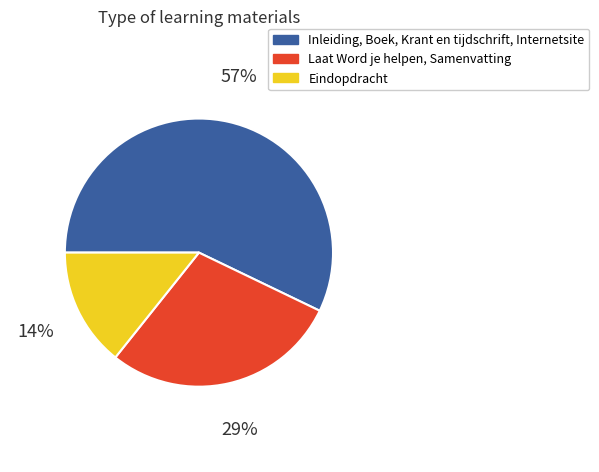

True or false: Eindopdracht accounts for 5% of the total.

False